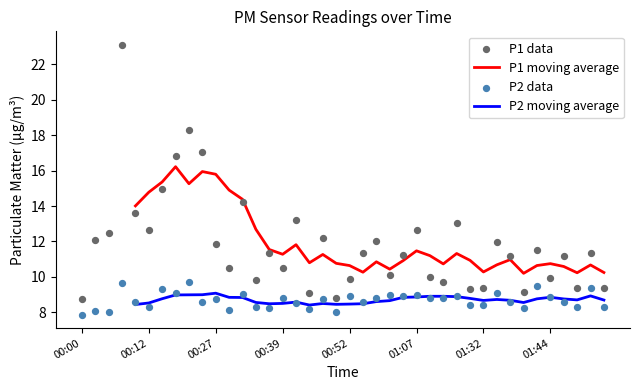

Which series has the largest Y range (max minus min)?

P1